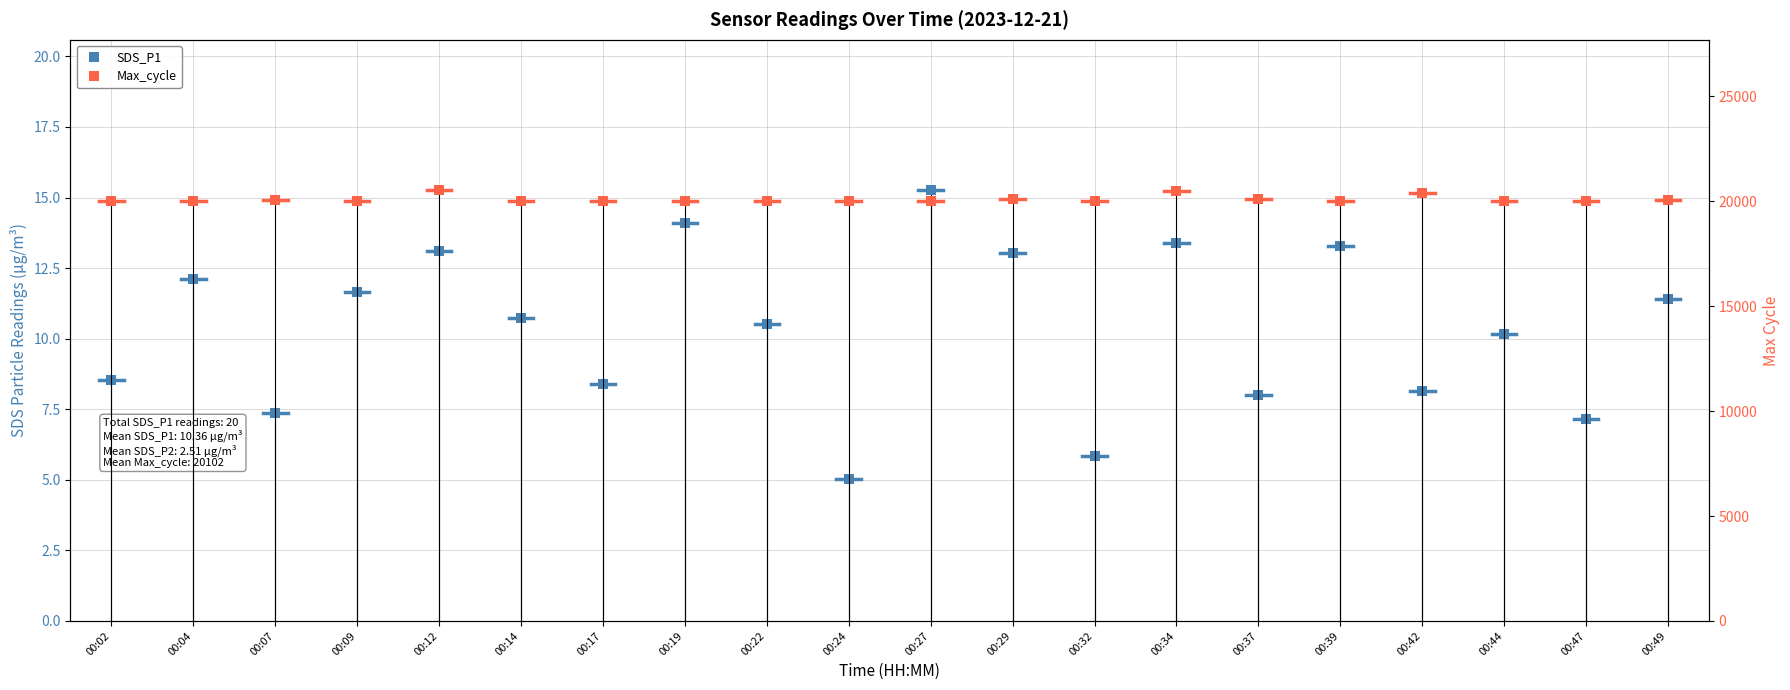

List the series in order of their overall mean, highest first.

Max_cycle, SDS_P1